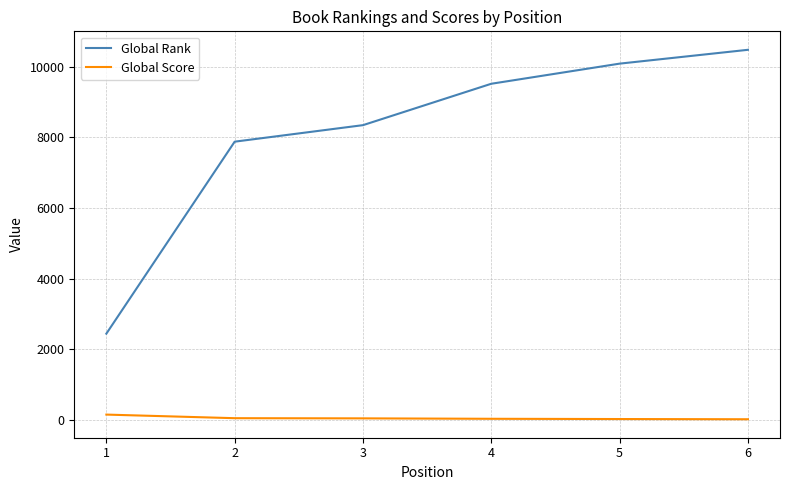

How many categories are shown in the chart?

6